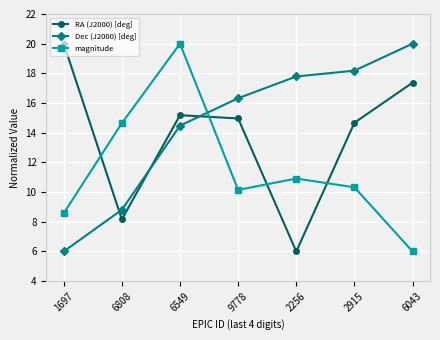

What position from the left is 6549?

3